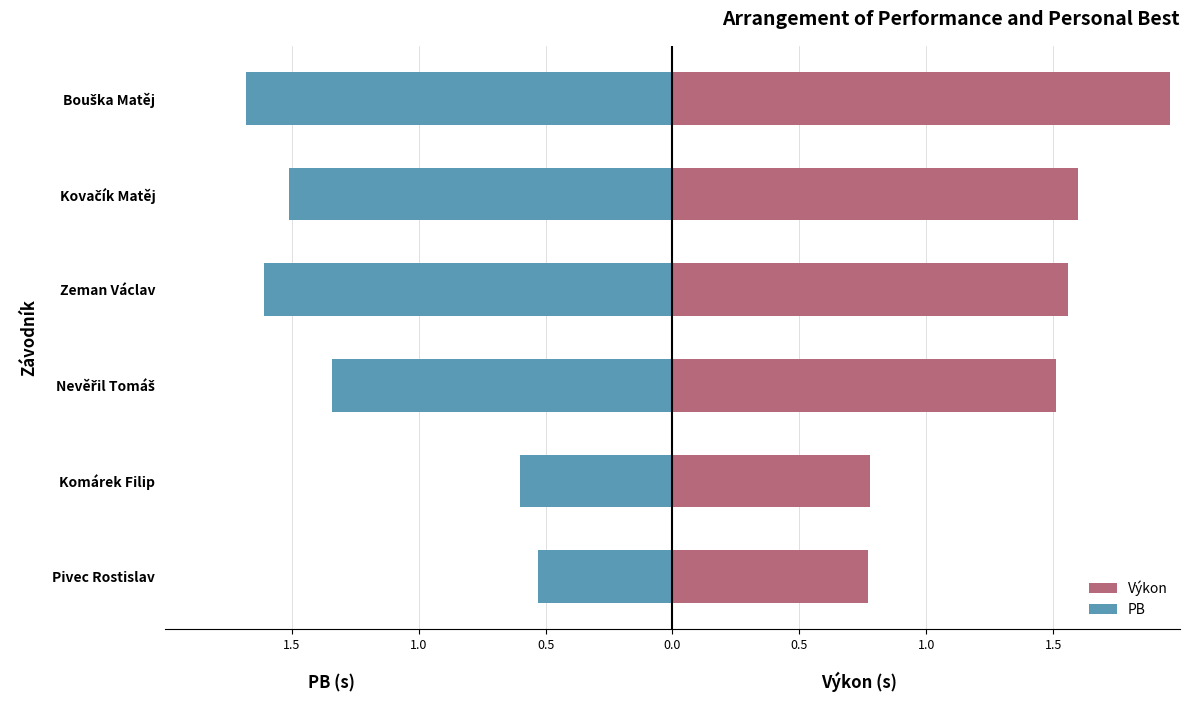

Are the bars grouped side by side (vs. stacked)?

Yes